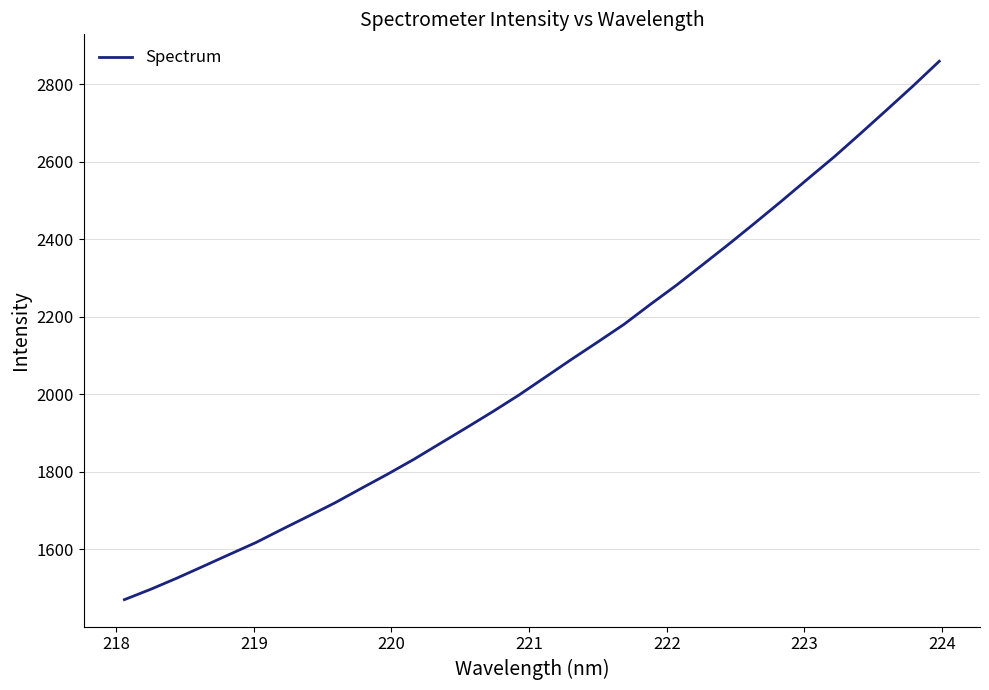

What is the greatest value displayed?

2859.9